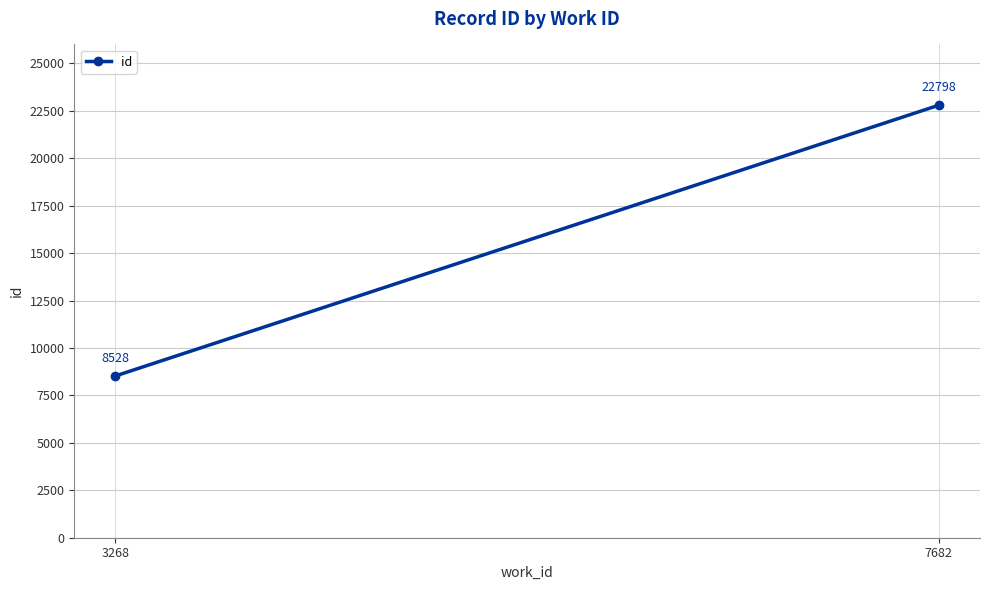

Is it true that the value at 7682 is 22798?

True